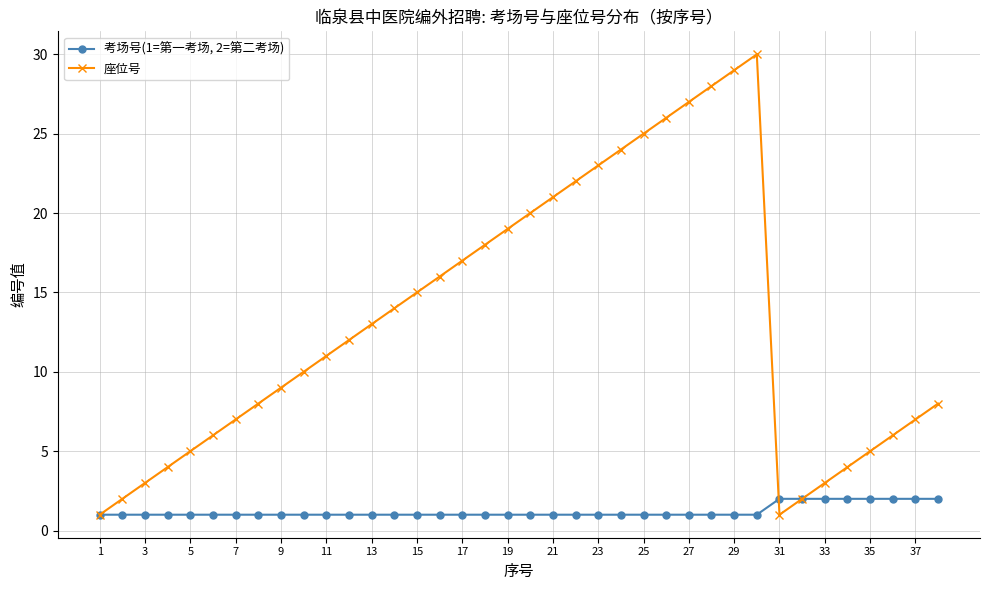

Reading right to left, what are all the values shown in this chart?

考场号(1=第一考场, 2=第二考场): 2	2	2	2	2	2	2	2	1	1	1	1	1	1	1	1	1	1	1	1	1	1	1	1	1	1	1	1	1	1	1	1	1	1	1	1	1	1
座位号: 8	7	6	5	4	3	2	1	30	29	28	27	26	25	24	23	22	21	20	19	18	17	16	15	14	13	12	11	10	9	8	7	6	5	4	3	2	1